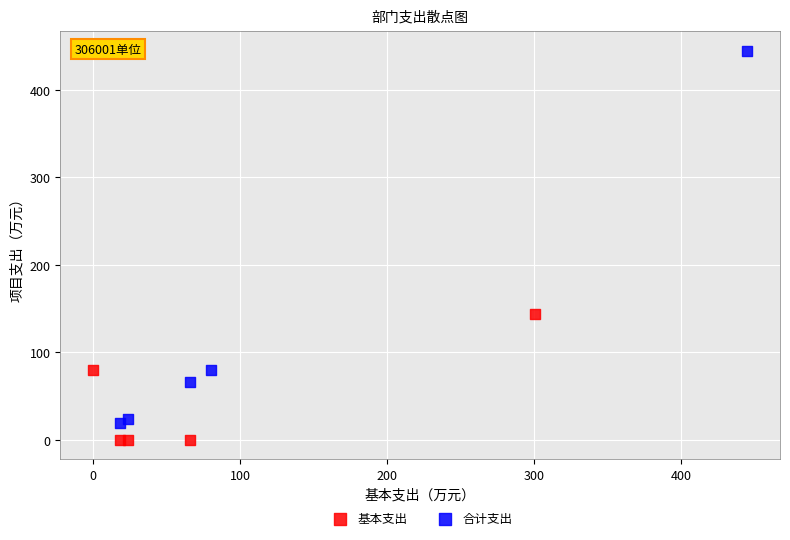

Which series contains the highest Y value?

合计支出